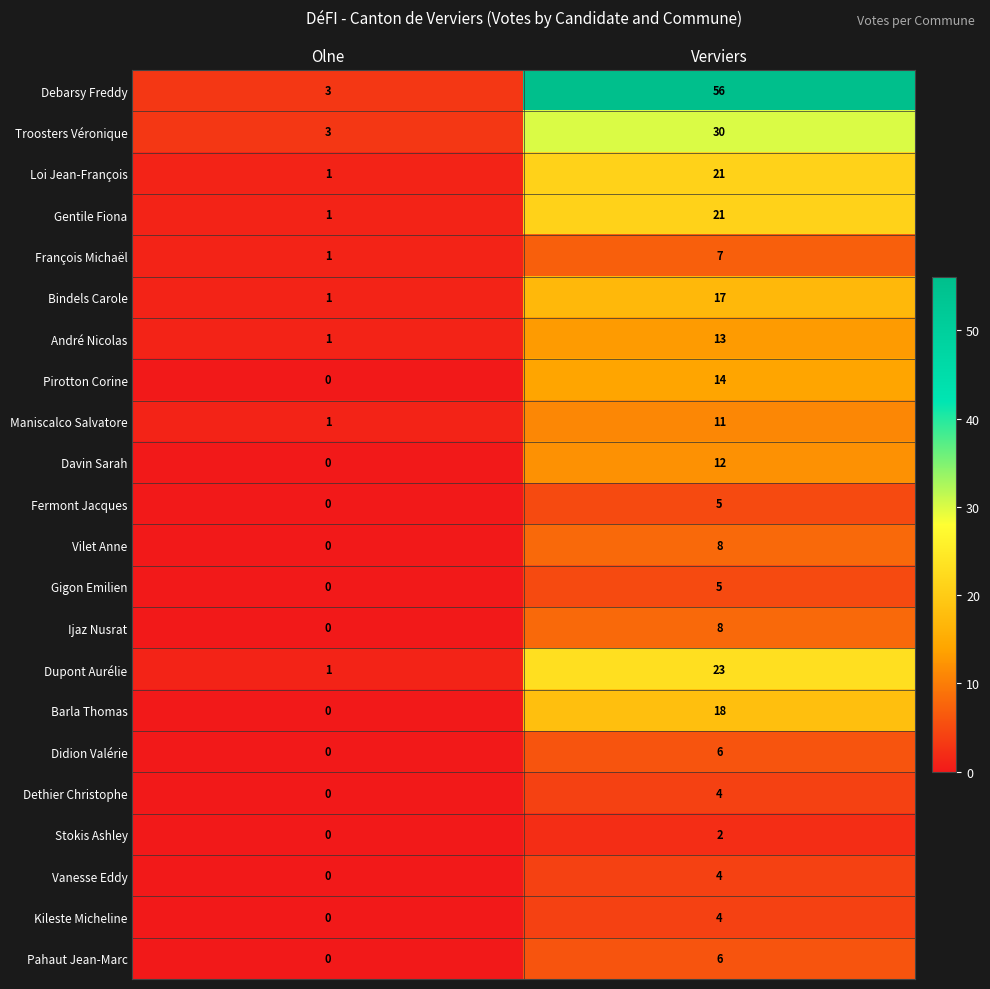

The Loi Jean-François series shows 11 at Verviers. True or false?

False